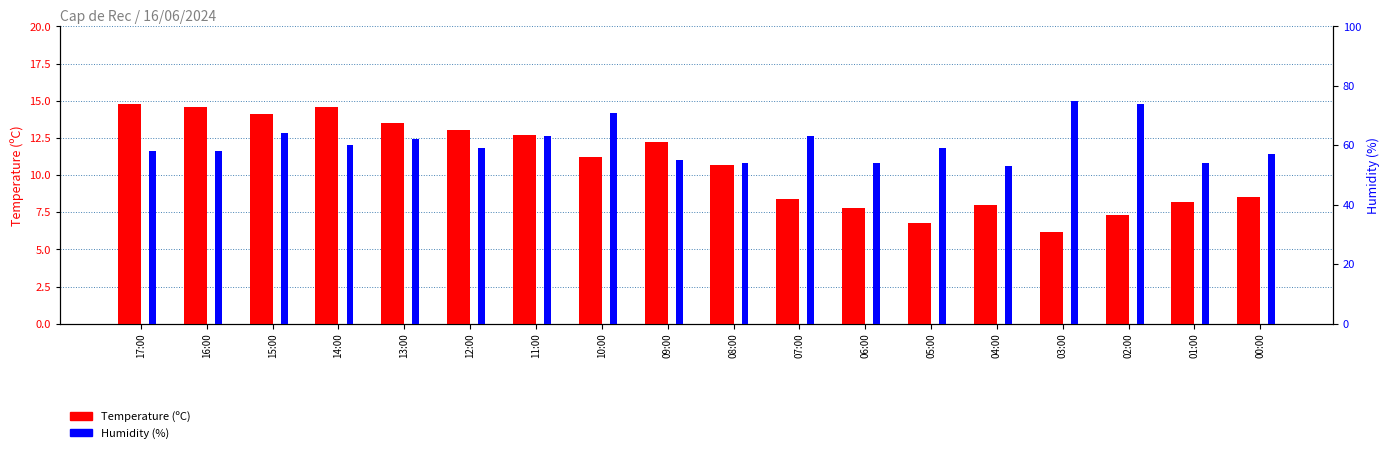

Reading left to right, what are all the values shown in this chart?

Temperature (C): 17:00=14.8	16:00=14.6	15:00=14.1	14:00=14.6	13:00=13.5	12:00=13.0	11:00=12.7	10:00=11.2	09:00=12.2	08:00=10.7	07:00=8.4	06:00=7.8	05:00=6.8	04:00=8.0	03:00=6.2	02:00=7.3	01:00=8.2	00:00=8.5
Humidity (%): 17:00=58.0	16:00=58.0	15:00=64.0	14:00=60.0	13:00=62.0	12:00=59.0	11:00=63.0	10:00=71.0	09:00=55.0	08:00=54.0	07:00=63.0	06:00=54.0	05:00=59.0	04:00=53.0	03:00=75.0	02:00=74.0	01:00=54.0	00:00=57.0